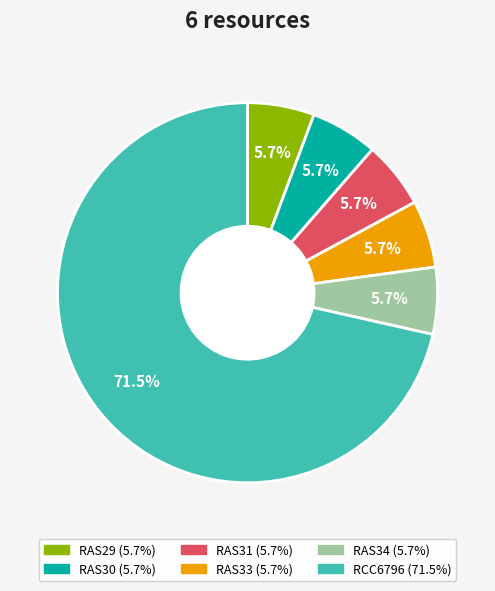

True or false: RCC6796 accounts for 80% of the total.

False